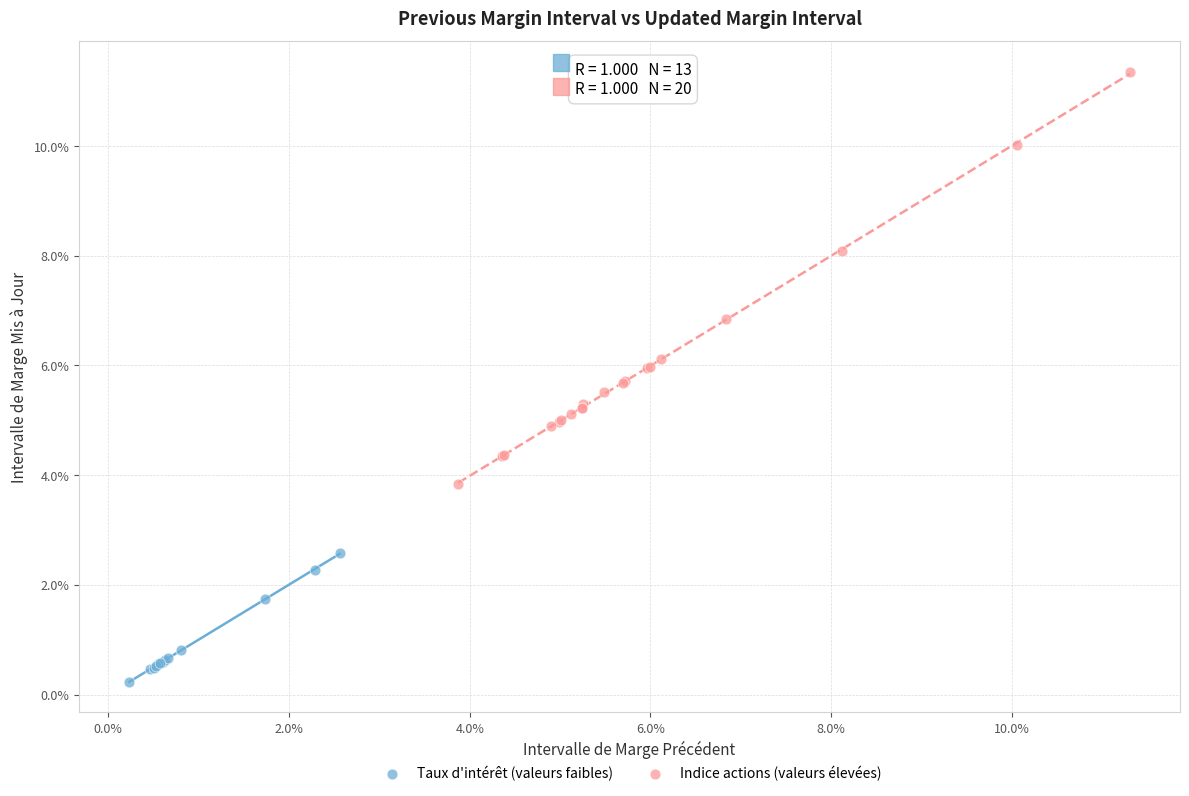

What are all the series names shown in the legend?

Taux d'intérêt (valeurs faibles), Indice actions (valeurs élevées)